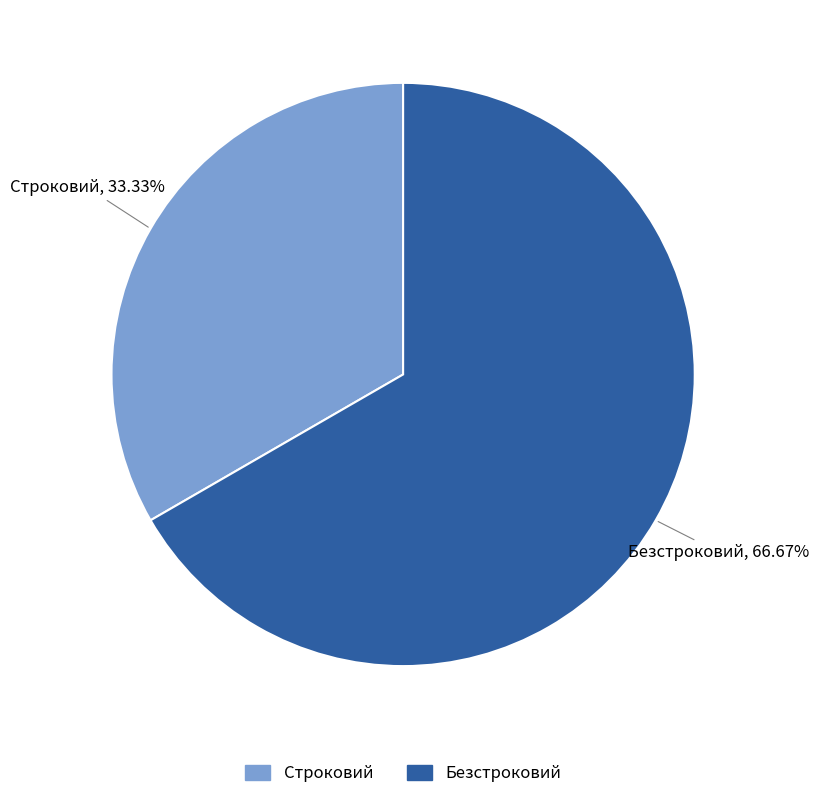

What percentage do Безстроковий and Строковий together represent?

100.0%